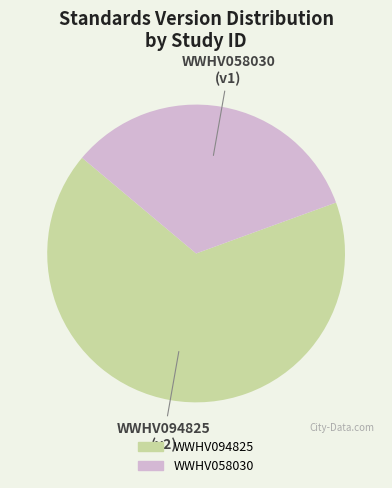

Count the number of slices in the pie.

2